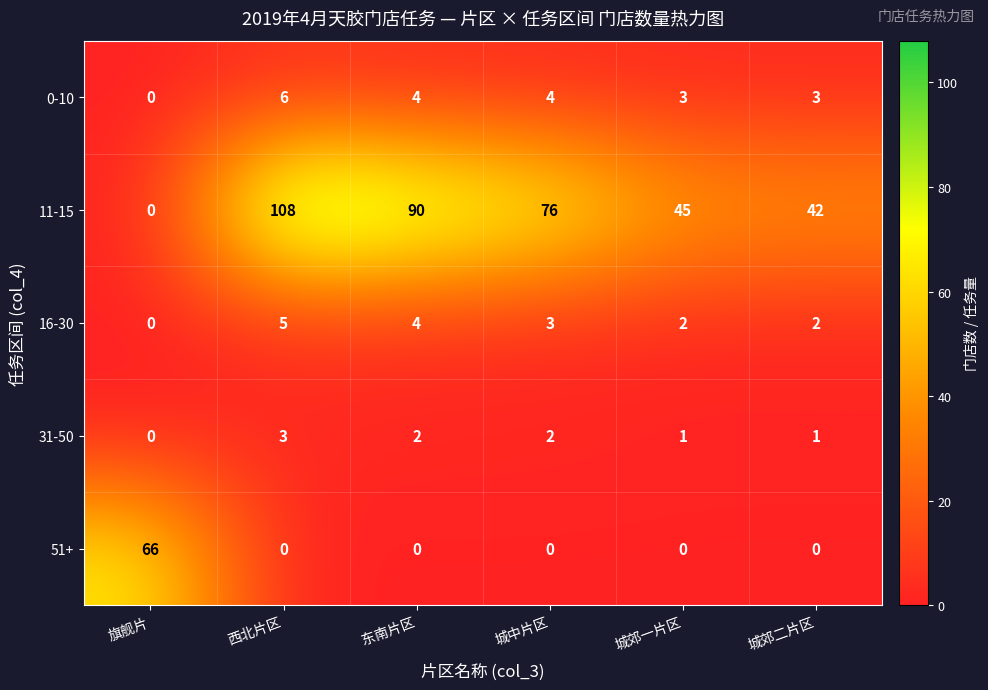

What is the average value of the 0-10 series?

3